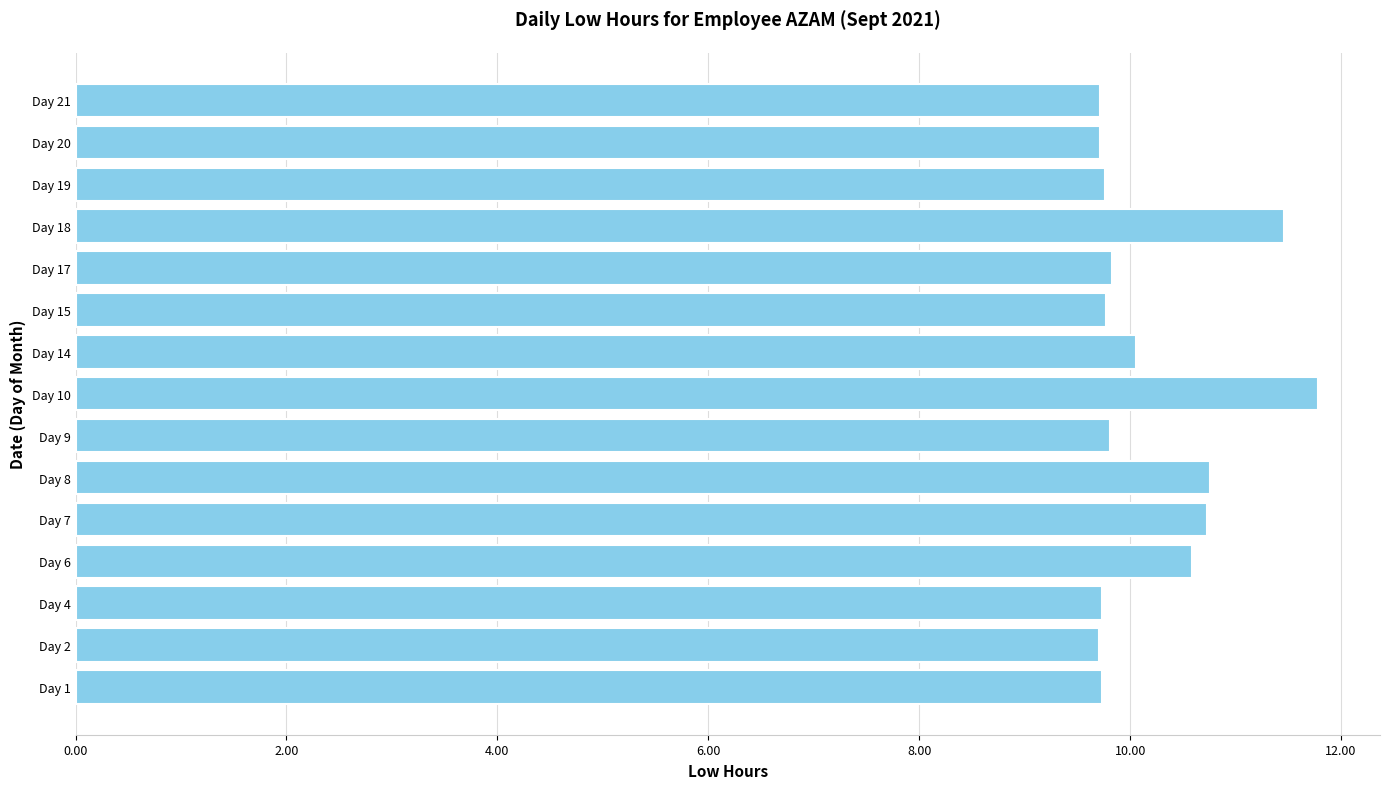

What is the minimum value shown in the chart?

9.7